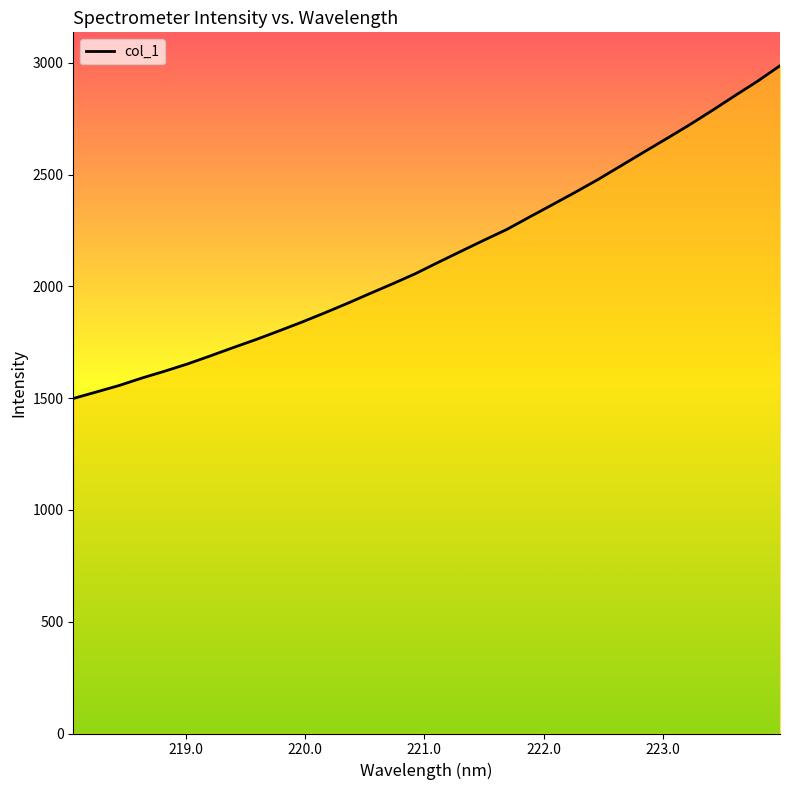

What is the minimum value shown in the chart?

1498.6